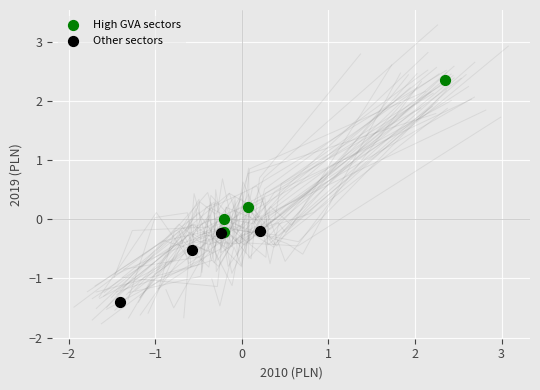

Which series has the widest spread of Y values?

High GVA sectors